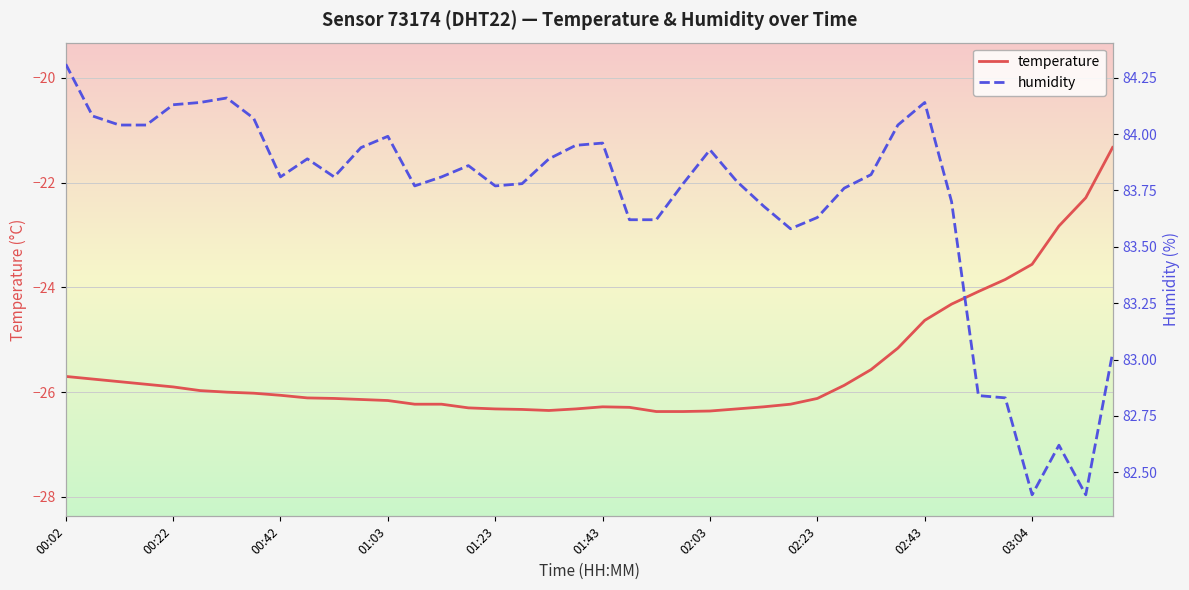

How many values in the temperature series are below -26?

22